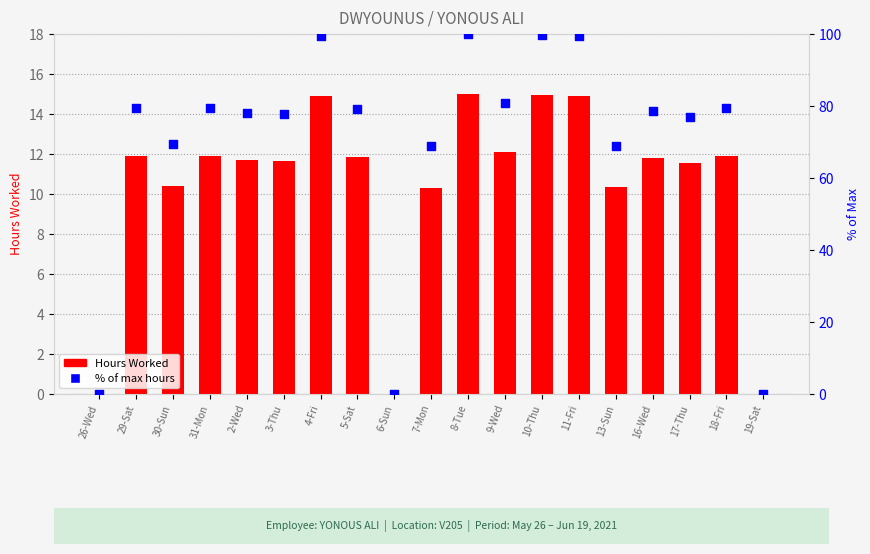

Which series has the largest total across all categories?

% of max hours